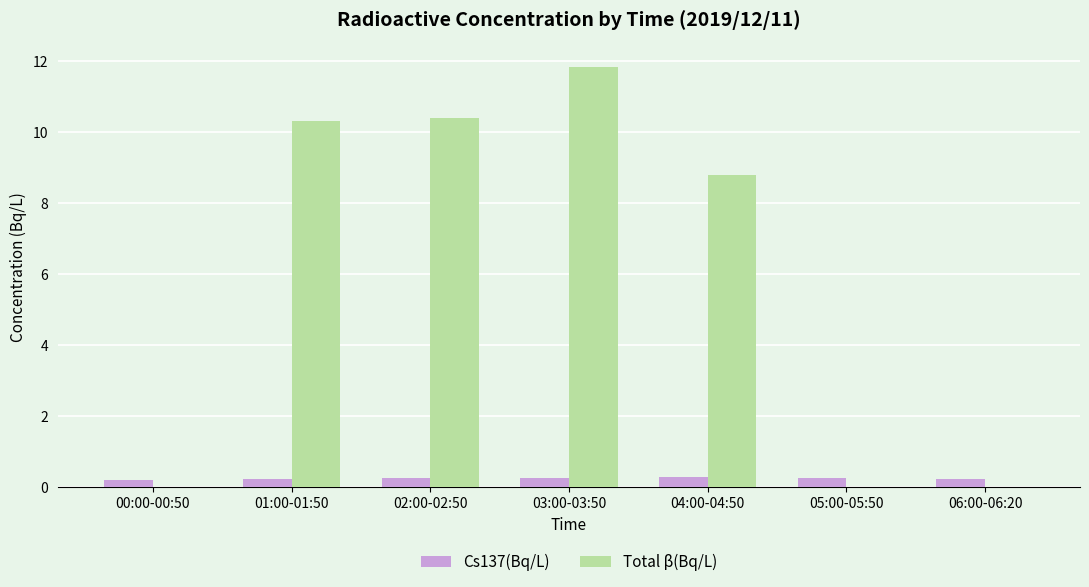

Between 04:00-04:50 and 06:00-06:20, which series saw the biggest shift?

Total β(Bq/L)